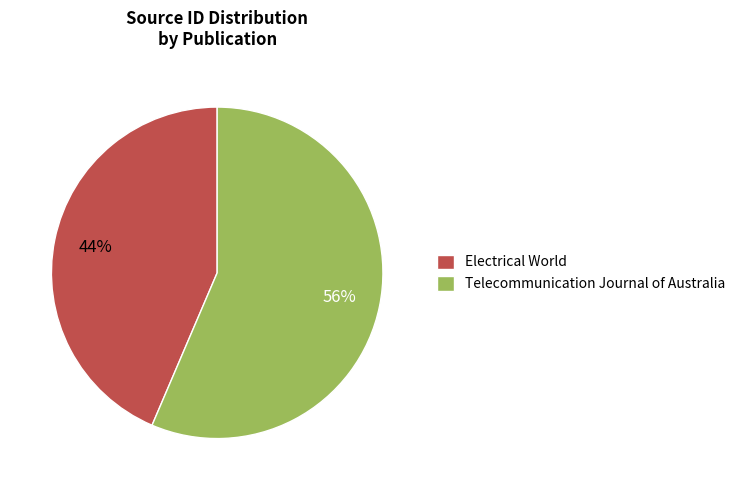

How many slices are in this pie chart?

2